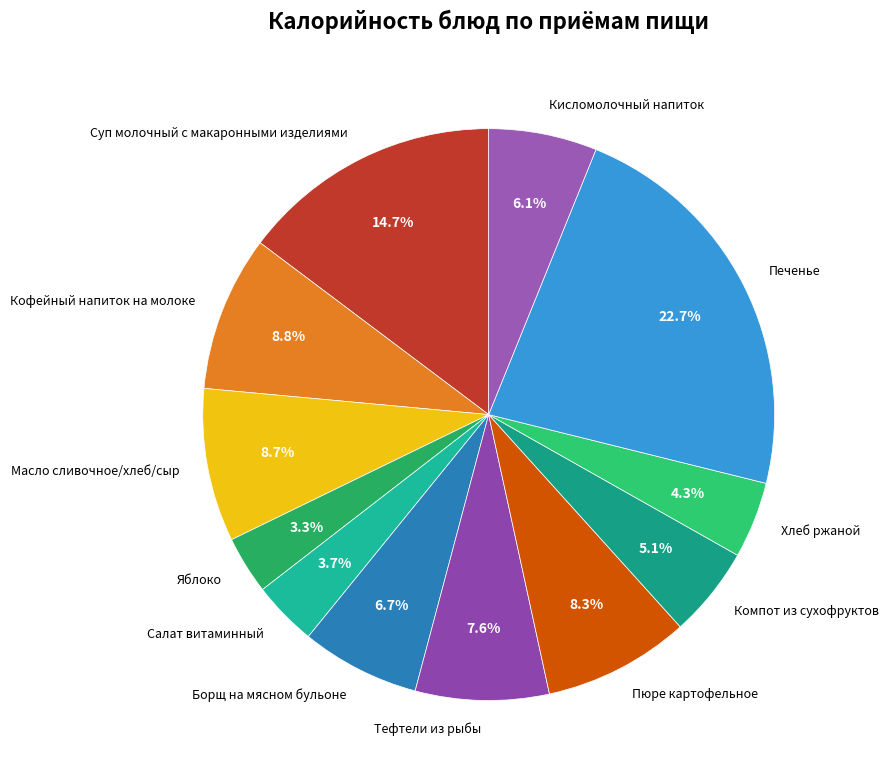

Which slice is the largest?

Печенье